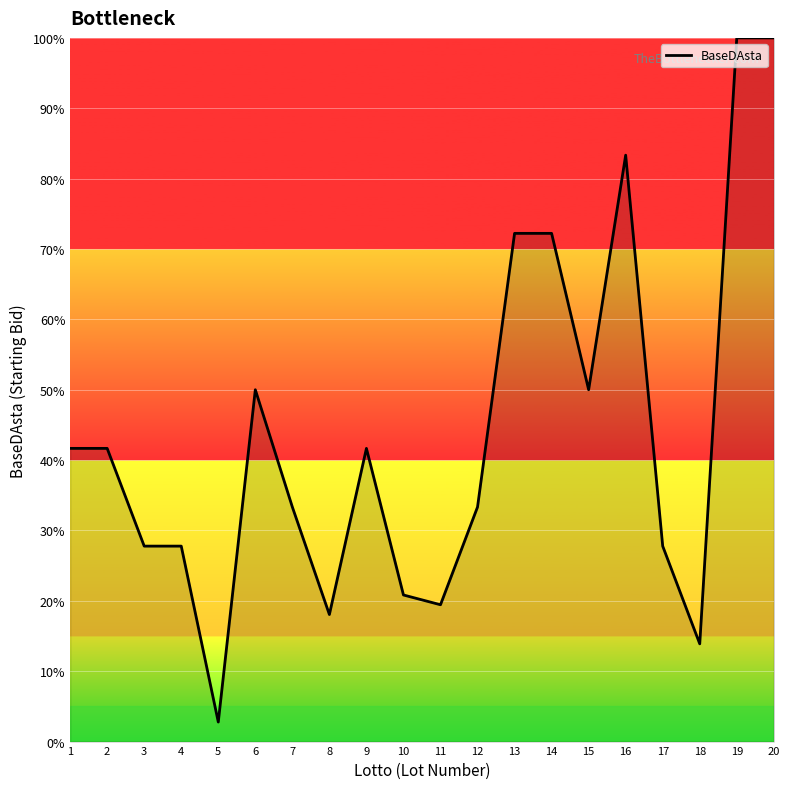

Reading left to right, transcribe all the data shown in this chart.

1=41.7	2=41.7	3=27.8	4=27.8	5=2.8	6=50.0	7=33.3	8=18.1	9=41.7	10=20.8	11=19.4	12=33.3	13=72.2	14=72.2	15=50.0	16=83.3	17=27.8	18=13.9	19=100.0	20=100.0